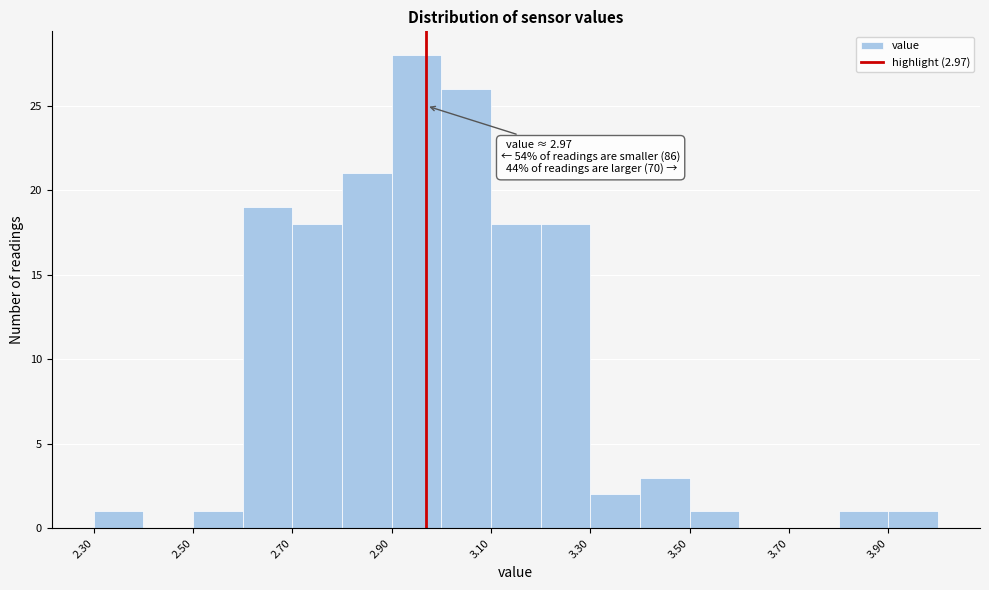

Which range on the x-axis has the tallest bar?

2.9 to 3.0